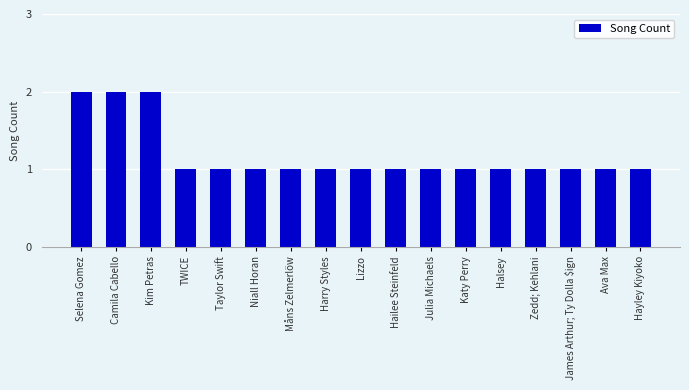

What is the maximum value shown in the chart?

2